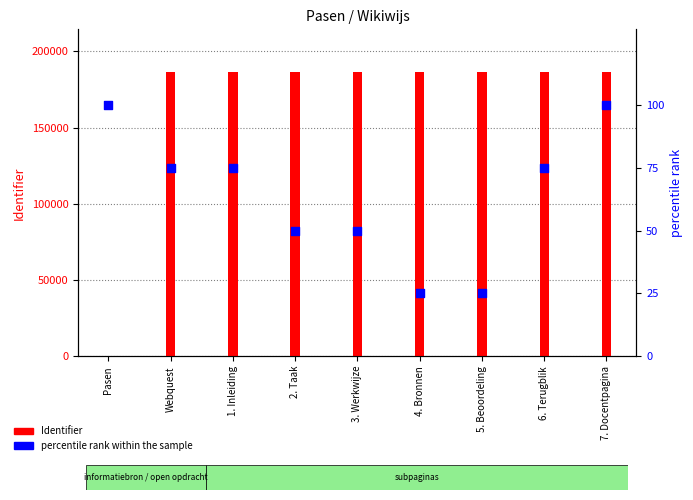

At how many categories does at least one series exceed 124122?

8